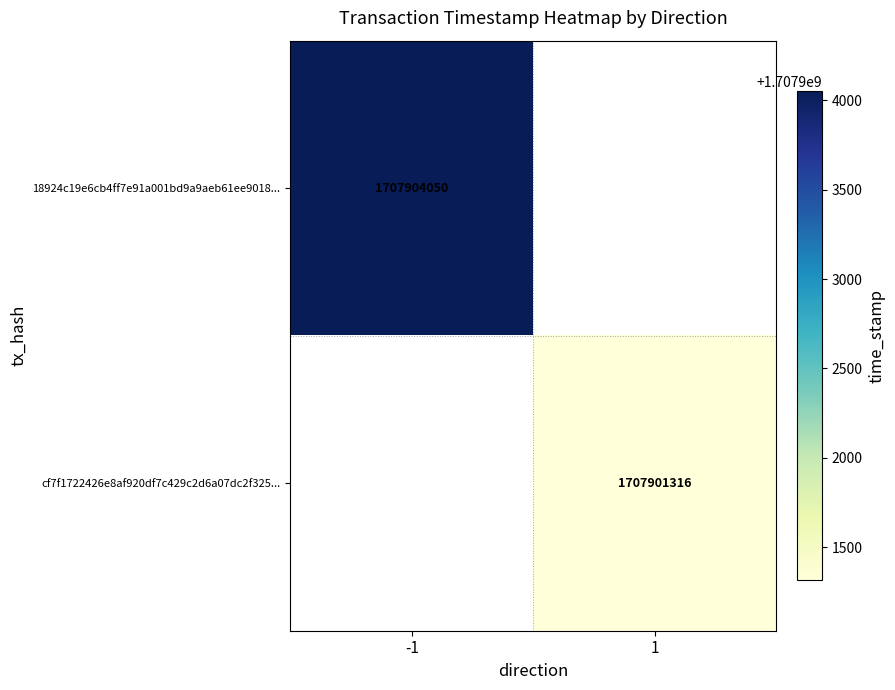

Is it true that cf7f1722426e8af920df7c429c2d6a07dc2f325... equals 1707901316 at 1?

True